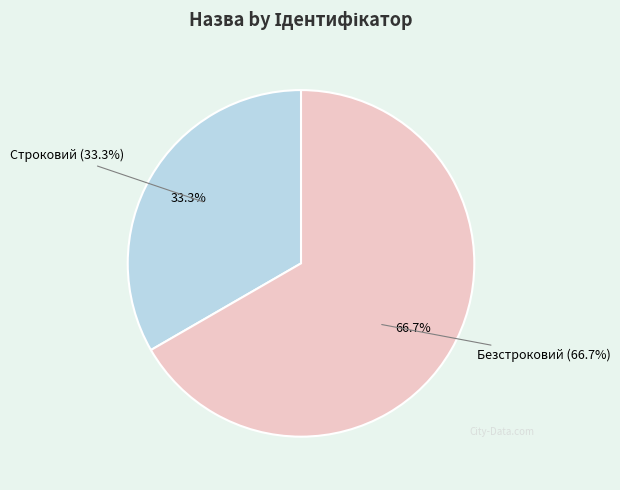

Combined, what portion of the pie is Строковий and Безстроковий?

100.0%